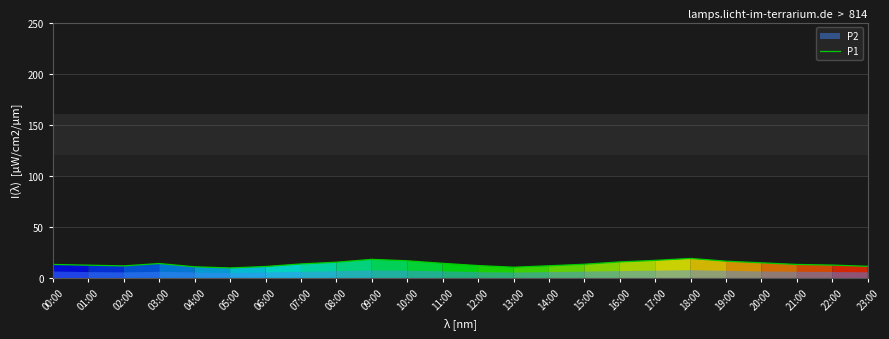

Reading left to right, extract all data points from this chart.

13.2	12.5	11.8	14.1	10.9	9.8	11.2	13.7	15.4	18.2	16.8	14.3	12.1	10.5	11.9	13.4	15.7	17.2	19.1	16.4	14.8	13.2	12.6	11.4